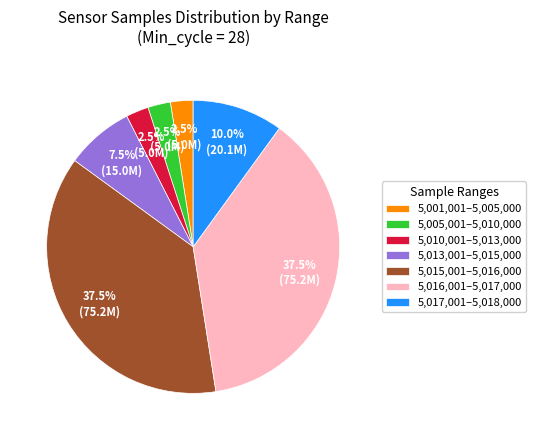

How many slices are in this pie chart?

7